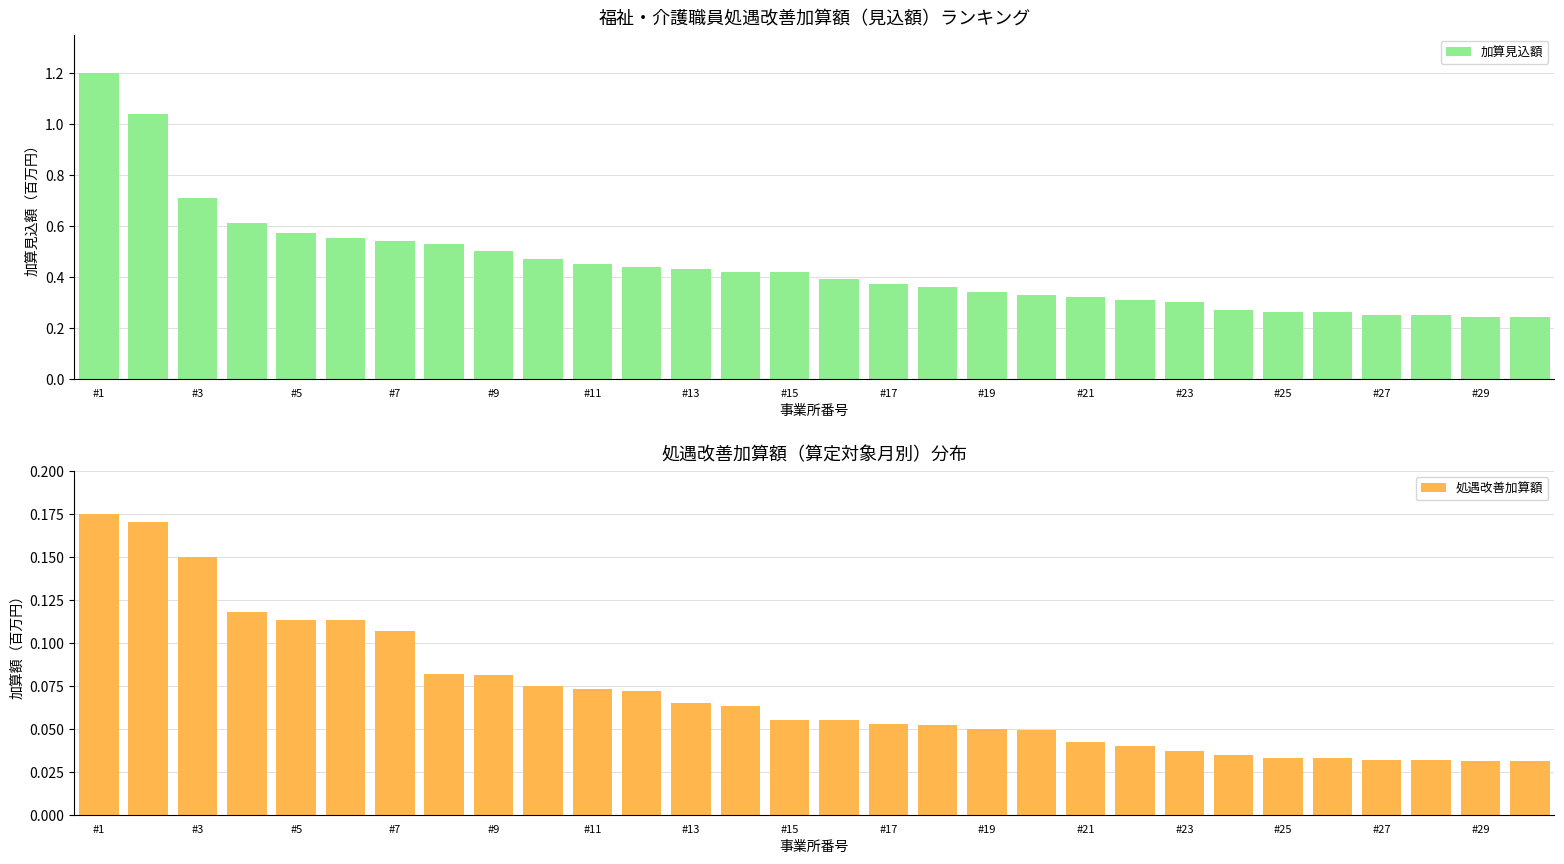

What is the spread (max minus min) of values at 21?

0.3